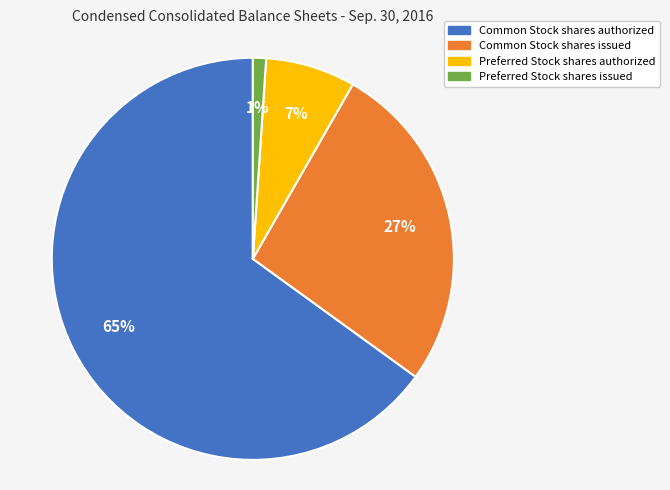

Does any single category account for the majority?

Yes